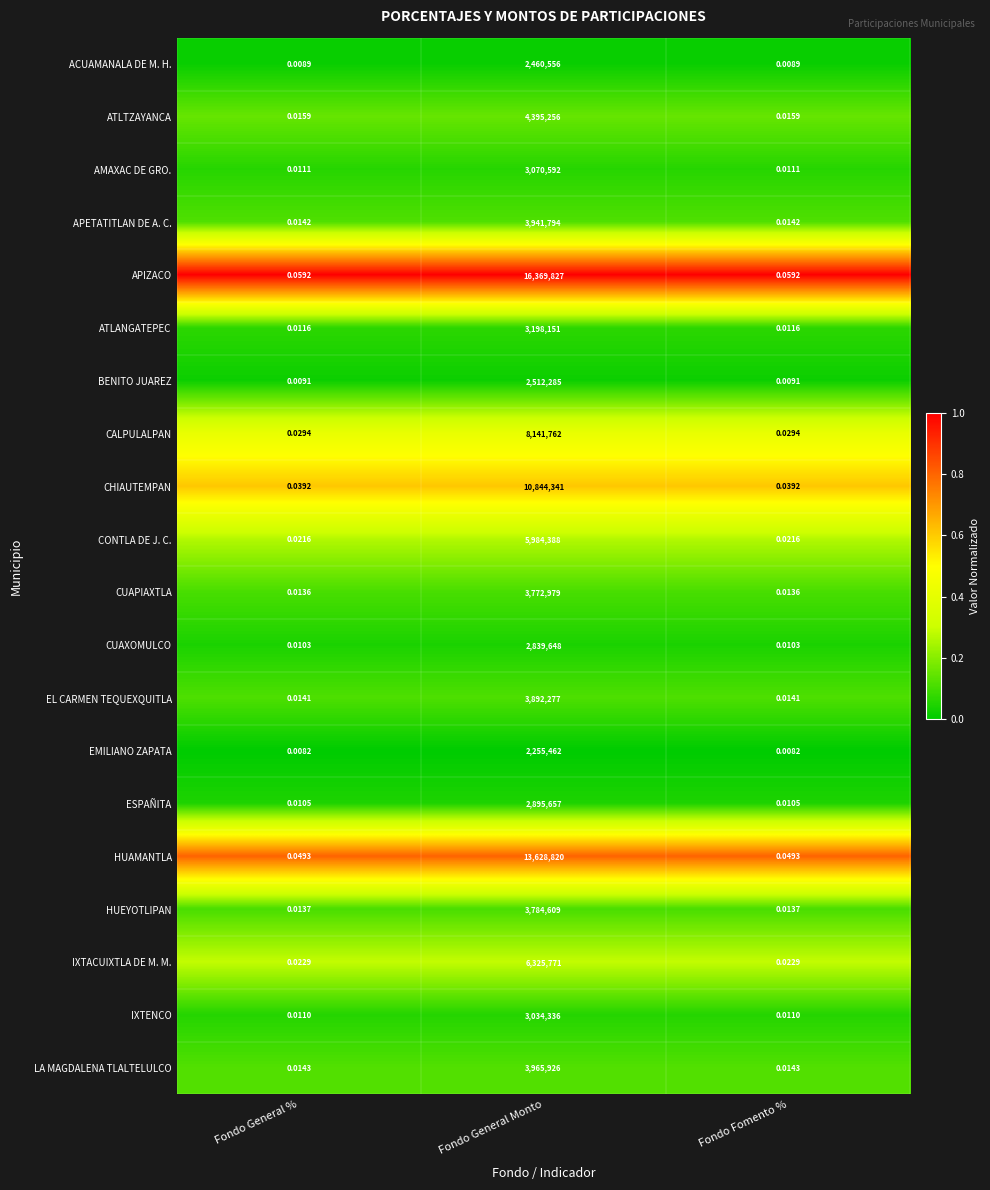

Which series has the largest range (max minus min)?

APIZACO